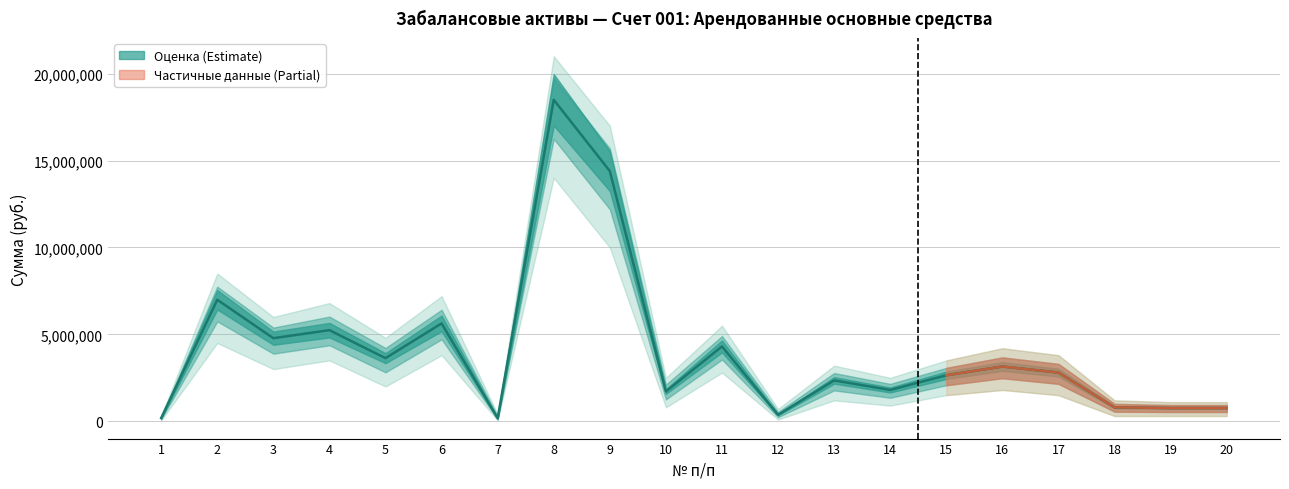

Where is the first local minimum?

3